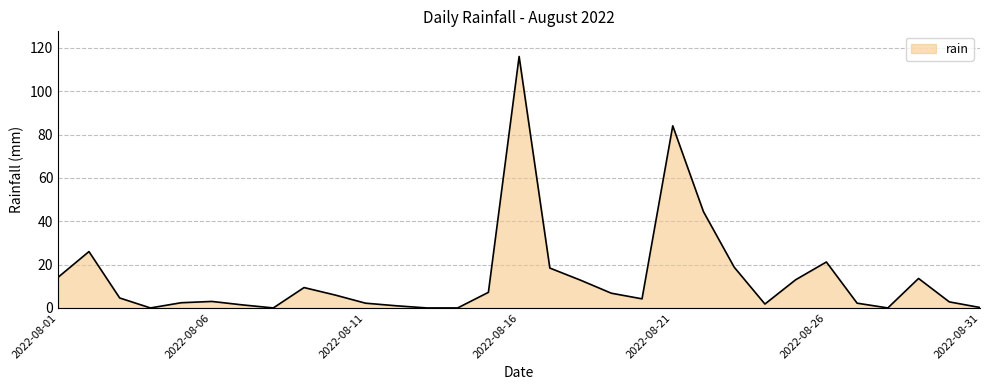

What is the sum of all values?

437.6